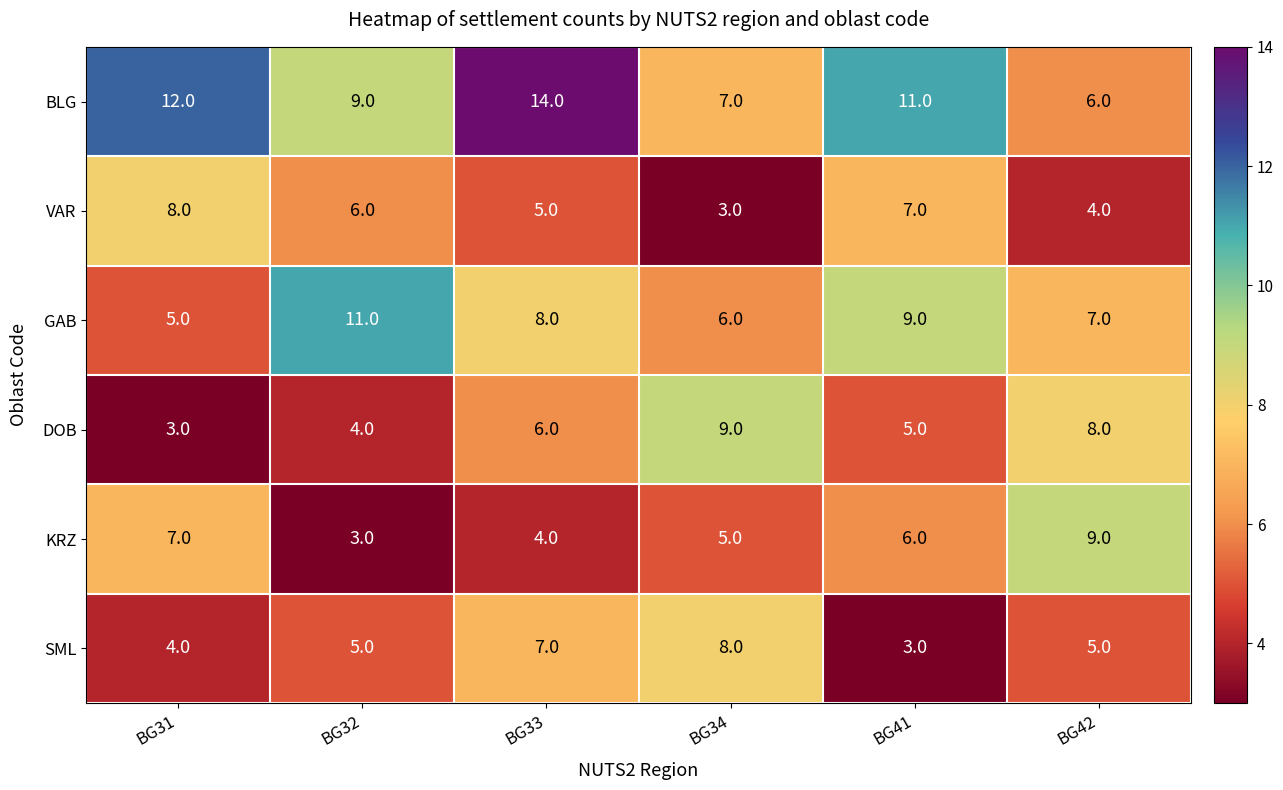

Which series changed the most between BG33 and BG41?

SML